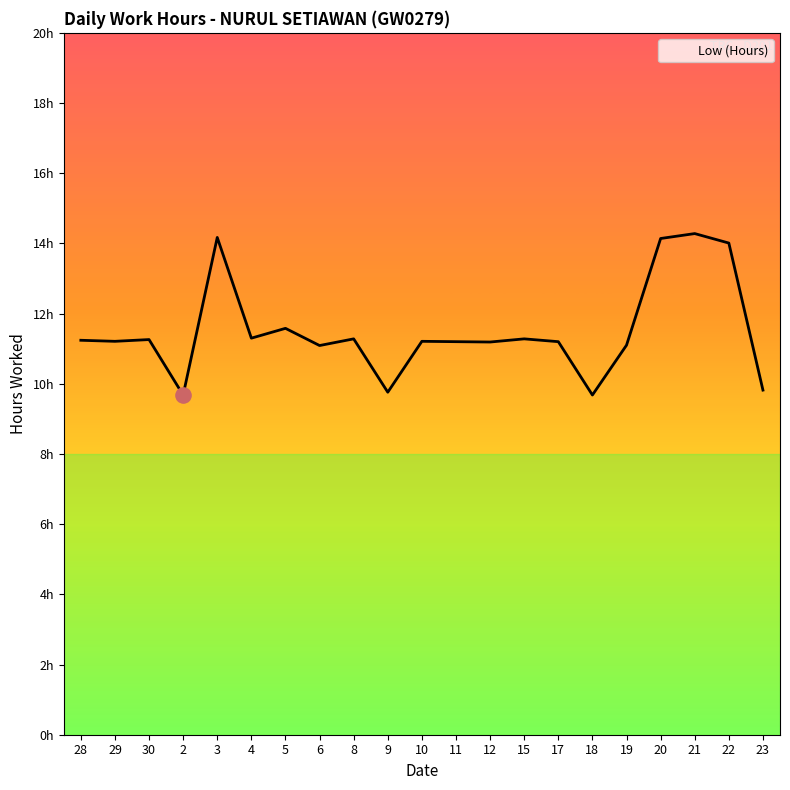

What is the change in value from 15 to 21?

+3.0